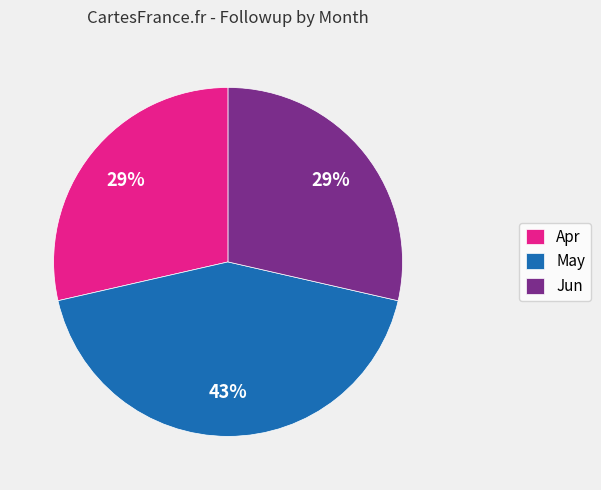

To the nearest percent, what is the combined percentage of Apr and Jun?

57%